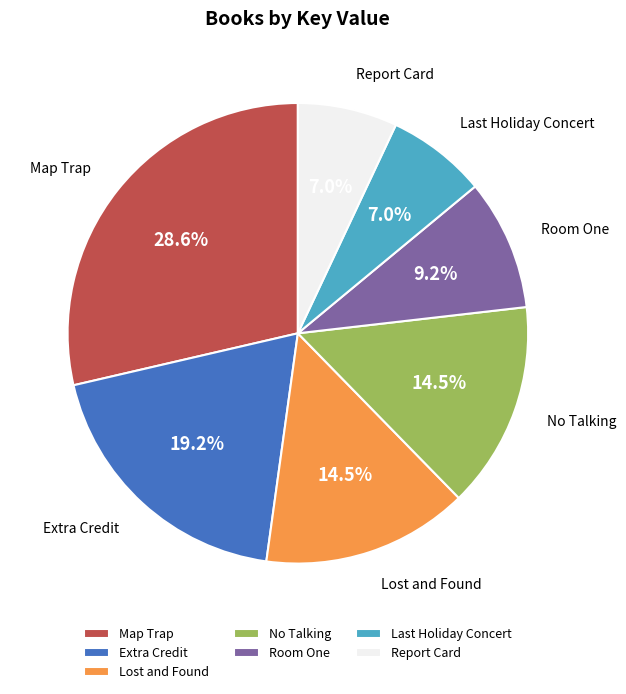

What percentage is NOT represented by Lost and Found?

85.5%